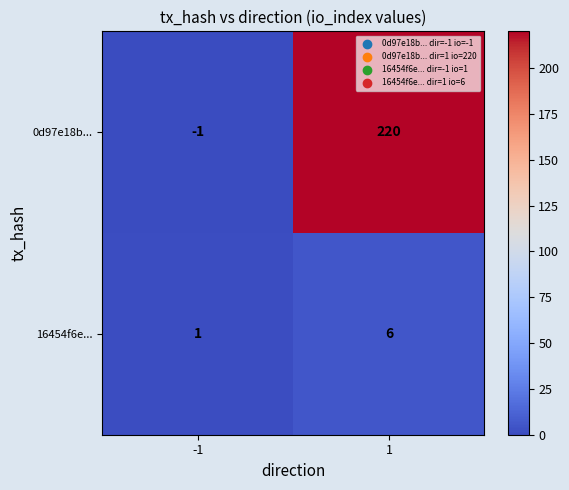

What is the sum of all 0d97e18b... values?

219